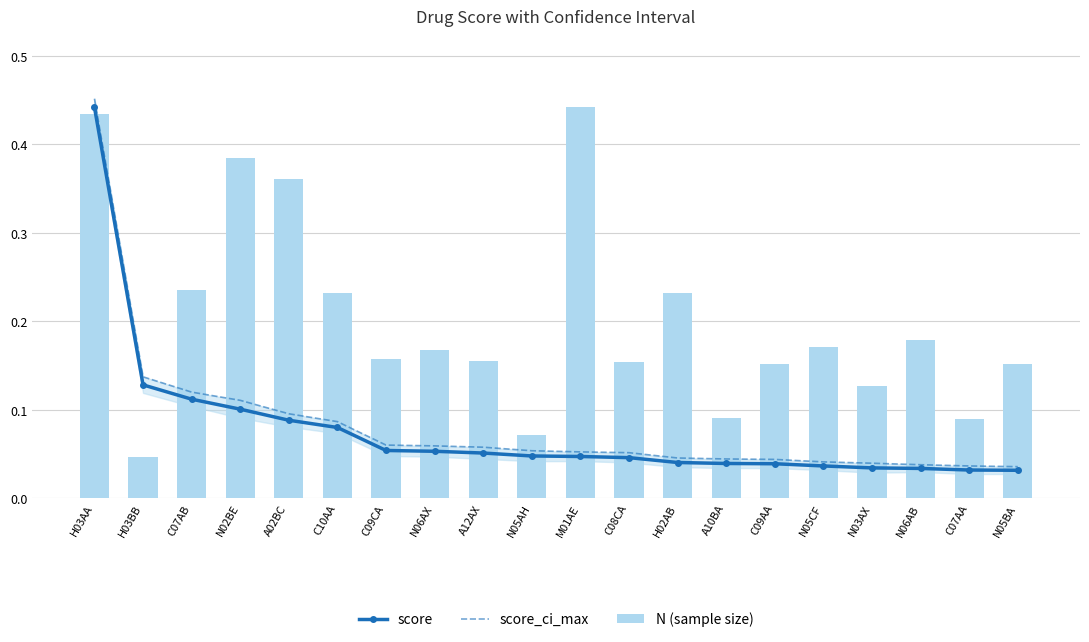

The value of N (sample size) at M01AE is 0.6. True or false?

False